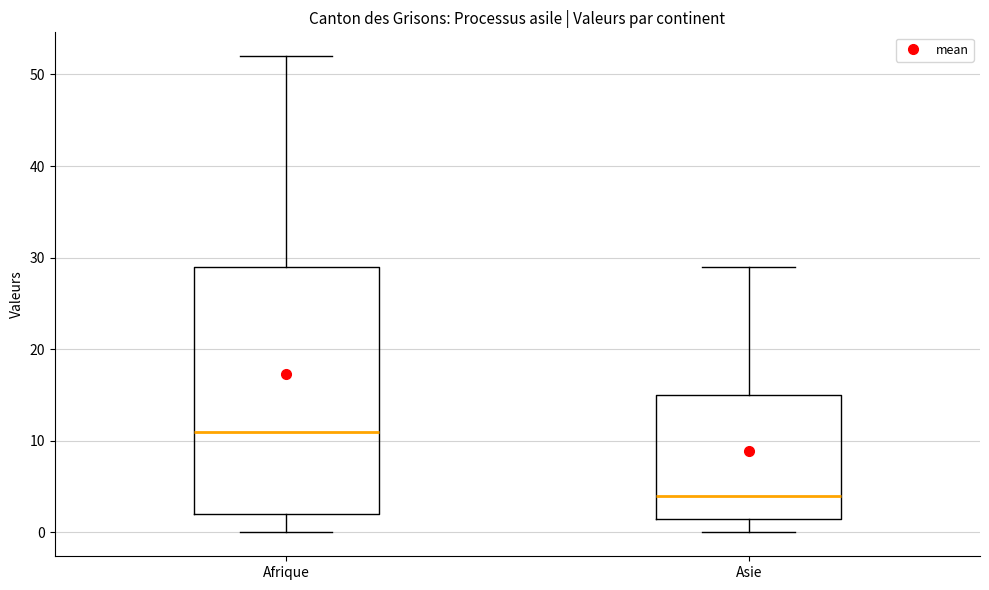

Which box is the tallest, from its lower edge to its upper edge?

Afrique